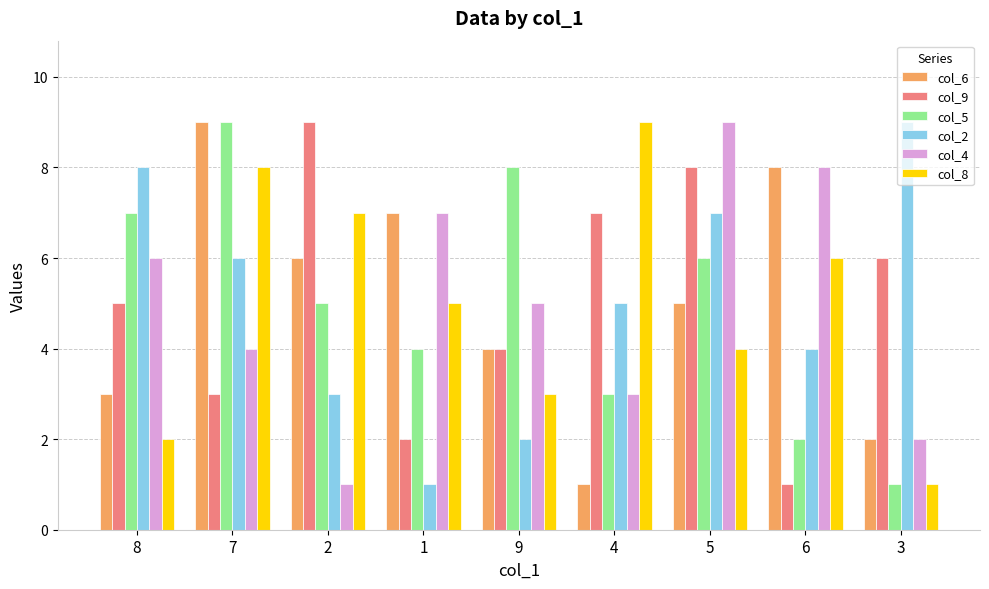

At which label does col_4 first exceed 5?

8